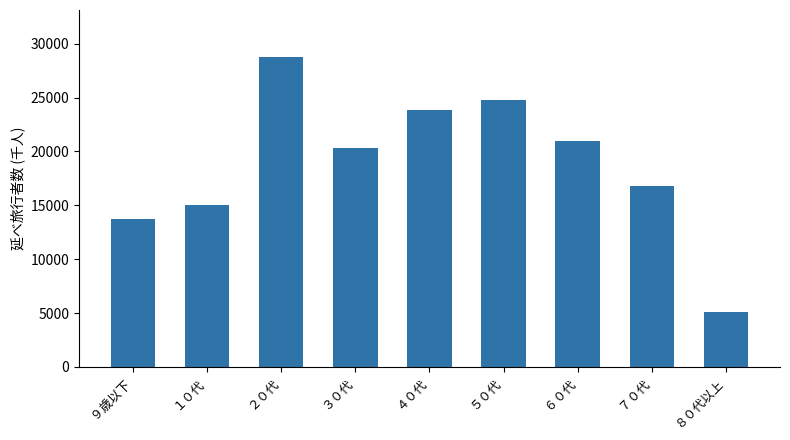

What is the label of the 9th bar from the left?

８０代以上